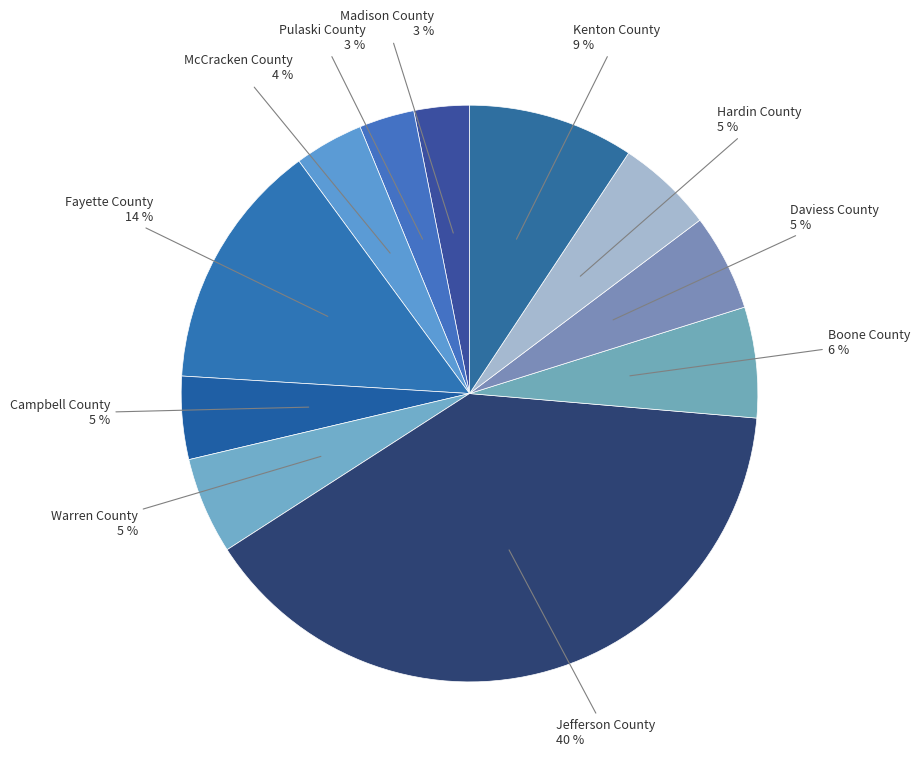

How many slices are in this pie chart?

11